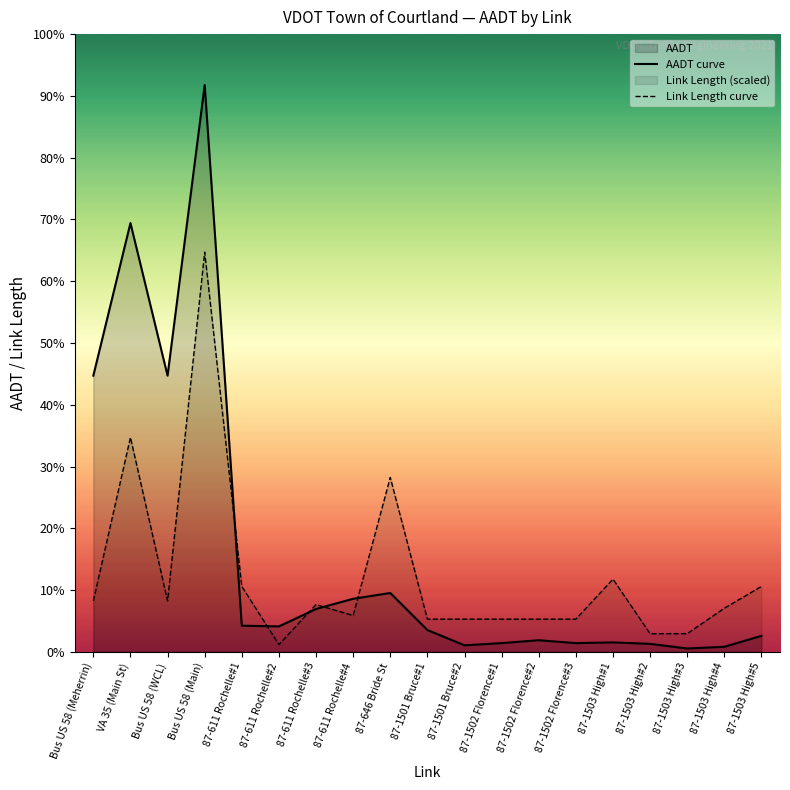

Rank the series at 87-1502 Florence#2 from lowest to highest value.

AADT curve, Link Length curve